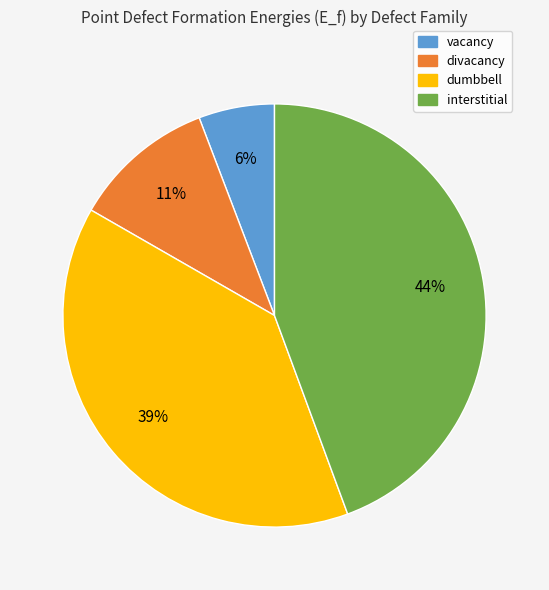

Is there any slice that represents more than half of the pie?

No